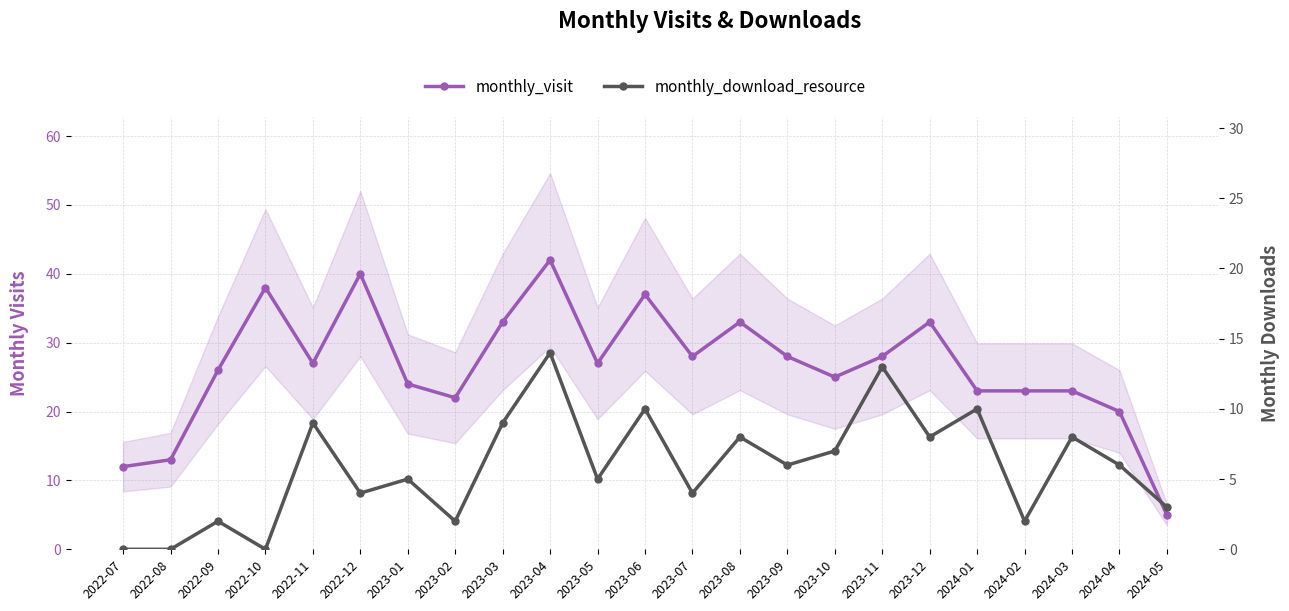

Where is the first local minimum for monthly_visit?

2022-11